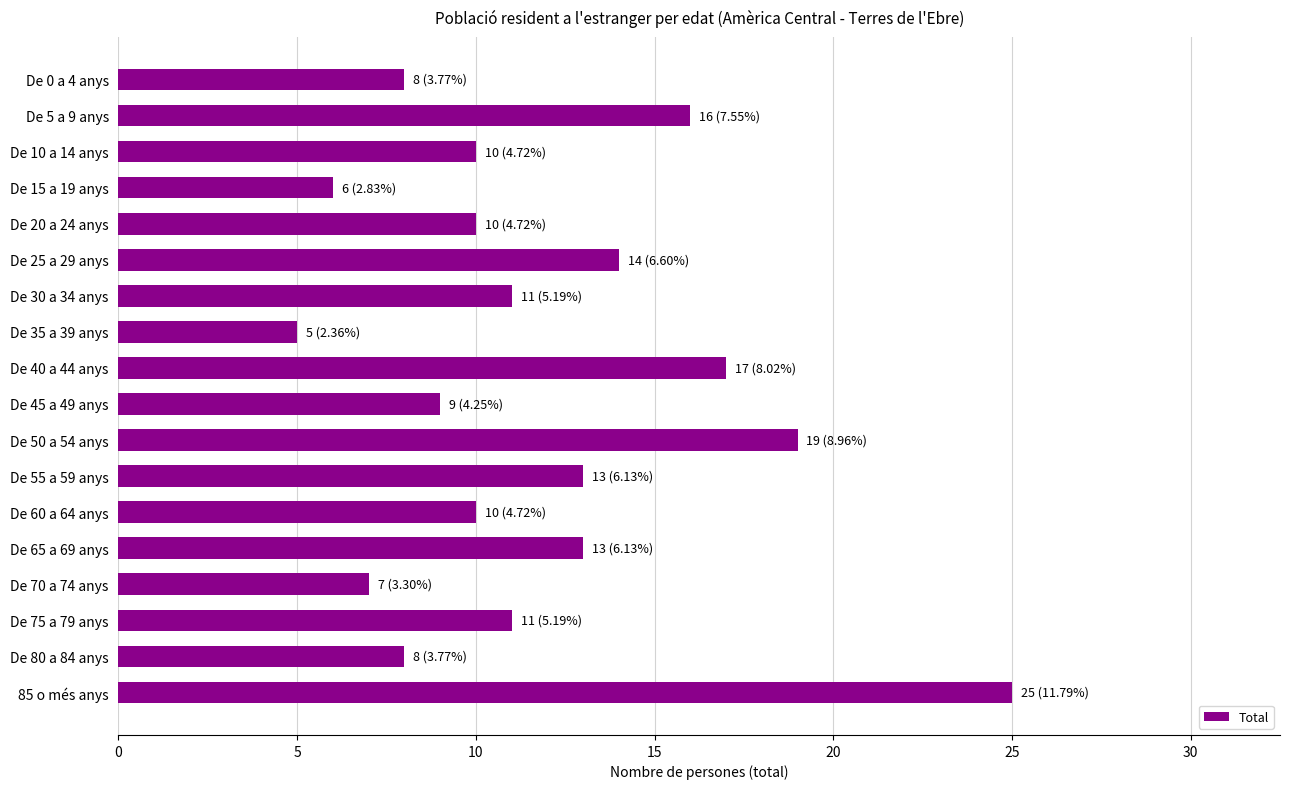

Reading top to bottom, what are all the values shown in this chart?

De 0 a 4 anys=8	De 5 a 9 anys=16	De 10 a 14 anys=10	De 15 a 19 anys=6	De 20 a 24 anys=10	De 25 a 29 anys=14	De 30 a 34 anys=11	De 35 a 39 anys=5	De 40 a 44 anys=17	De 45 a 49 anys=9	De 50 a 54 anys=19	De 55 a 59 anys=13	De 60 a 64 anys=10	De 65 a 69 anys=13	De 70 a 74 anys=7	De 75 a 79 anys=11	De 80 a 84 anys=8	85 o més anys=25